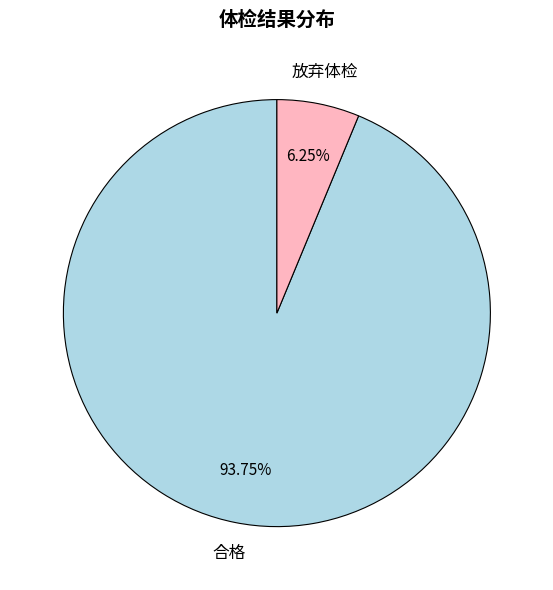

Does any single category account for the majority?

Yes